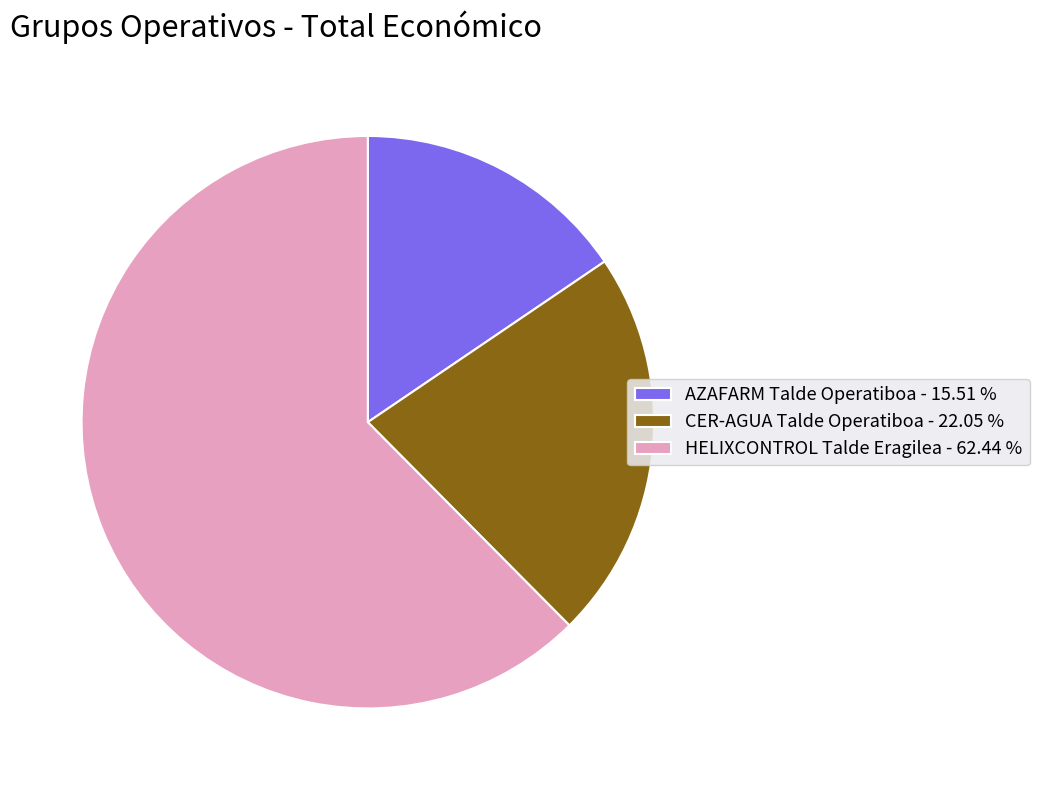

The CER-AGUA Talde Operatiboa slice represents 12% of the pie. True or false?

False